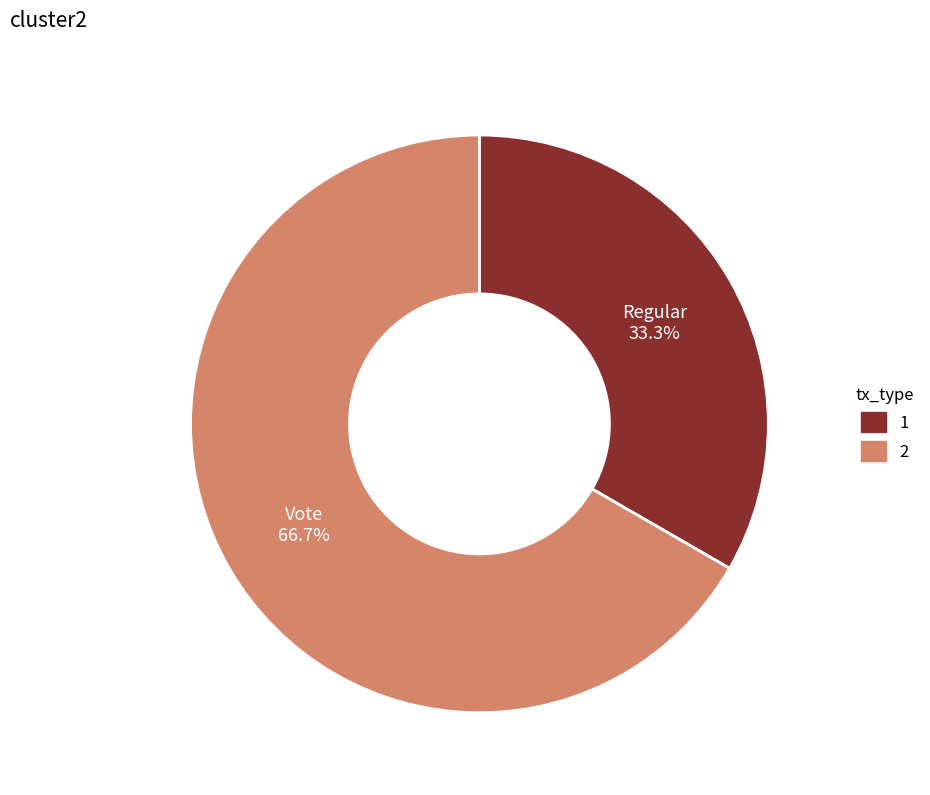

Does any single category account for the majority?

Yes